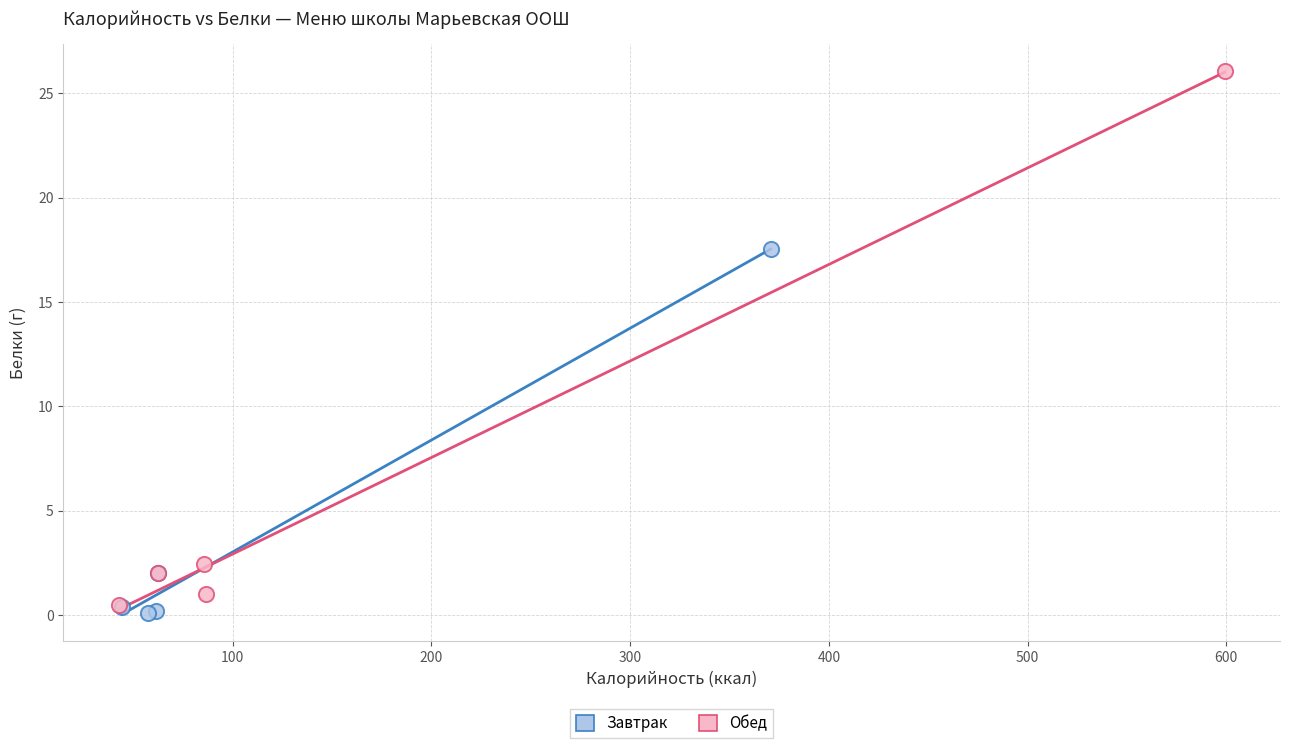

Which series has the largest Y range (max minus min)?

Обед